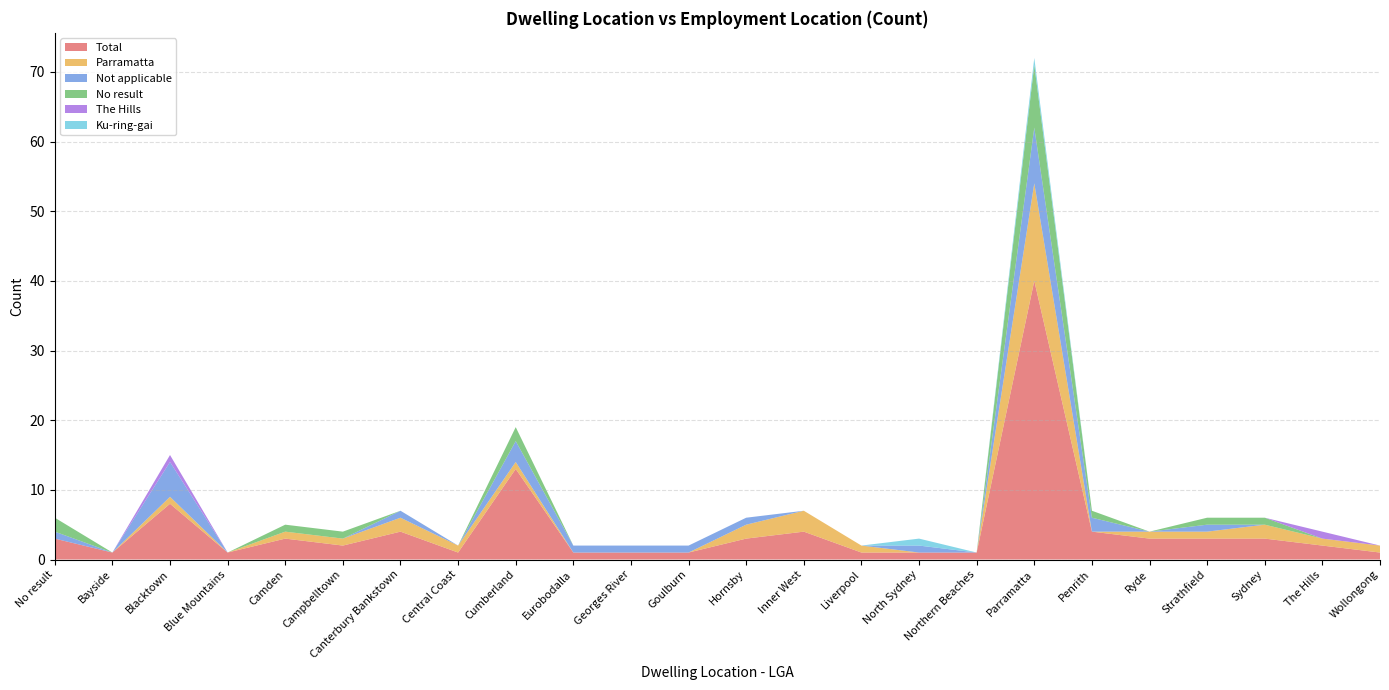

Reading left to right, extract all data points from this chart.

Total: No result=3	Bayside=1	Blacktown=8	Blue Mountains=1	Camden=3	Campbelltown=2	Canterbury Bankstown=4	Central Coast=1	Cumberland=13	Eurobodalla=1	Georges River=1	Goulburn=1	Hornsby=3	Inner West=4	Liverpool=1	North Sydney=1	Northern Beaches=1	Parramatta=40	Penrith=4	Ryde=3	Strathfield=3	Sydney=3	The Hills=2	Wollongong=1
Parramatta: No result=0	Bayside=0	Blacktown=1	Blue Mountains=0	Camden=1	Campbelltown=1	Canterbury Bankstown=2	Central Coast=1	Cumberland=1	Eurobodalla=0	Georges River=0	Goulburn=0	Hornsby=2	Inner West=3	Liverpool=1	North Sydney=0	Northern Beaches=0	Parramatta=14	Penrith=0	Ryde=1	Strathfield=1	Sydney=2	The Hills=1	Wollongong=1
Not applicable: No result=1	Bayside=0	Blacktown=5	Blue Mountains=0	Camden=0	Campbelltown=0	Canterbury Bankstown=1	Central Coast=0	Cumberland=3	Eurobodalla=1	Georges River=1	Goulburn=1	Hornsby=1	Inner West=0	Liverpool=0	North Sydney=1	Northern Beaches=0	Parramatta=8	Penrith=2	Ryde=0	Strathfield=1	Sydney=0	The Hills=0	Wollongong=0
No result: No result=2	Bayside=0	Blacktown=0	Blue Mountains=0	Camden=1	Campbelltown=1	Canterbury Bankstown=0	Central Coast=0	Cumberland=2	Eurobodalla=0	Georges River=0	Goulburn=0	Hornsby=0	Inner West=0	Liverpool=0	North Sydney=0	Northern Beaches=0	Parramatta=9	Penrith=1	Ryde=0	Strathfield=1	Sydney=1	The Hills=0	Wollongong=0
The Hills: No result=0	Bayside=0	Blacktown=1	Blue Mountains=0	Camden=0	Campbelltown=0	Canterbury Bankstown=0	Central Coast=0	Cumberland=0	Eurobodalla=0	Georges River=0	Goulburn=0	Hornsby=0	Inner West=0	Liverpool=0	North Sydney=0	Northern Beaches=0	Parramatta=0	Penrith=0	Ryde=0	Strathfield=0	Sydney=0	The Hills=1	Wollongong=0
Ku-ring-gai: No result=0	Bayside=0	Blacktown=0	Blue Mountains=0	Camden=0	Campbelltown=0	Canterbury Bankstown=0	Central Coast=0	Cumberland=0	Eurobodalla=0	Georges River=0	Goulburn=0	Hornsby=0	Inner West=0	Liverpool=0	North Sydney=1	Northern Beaches=0	Parramatta=1	Penrith=0	Ryde=0	Strathfield=0	Sydney=0	The Hills=0	Wollongong=0